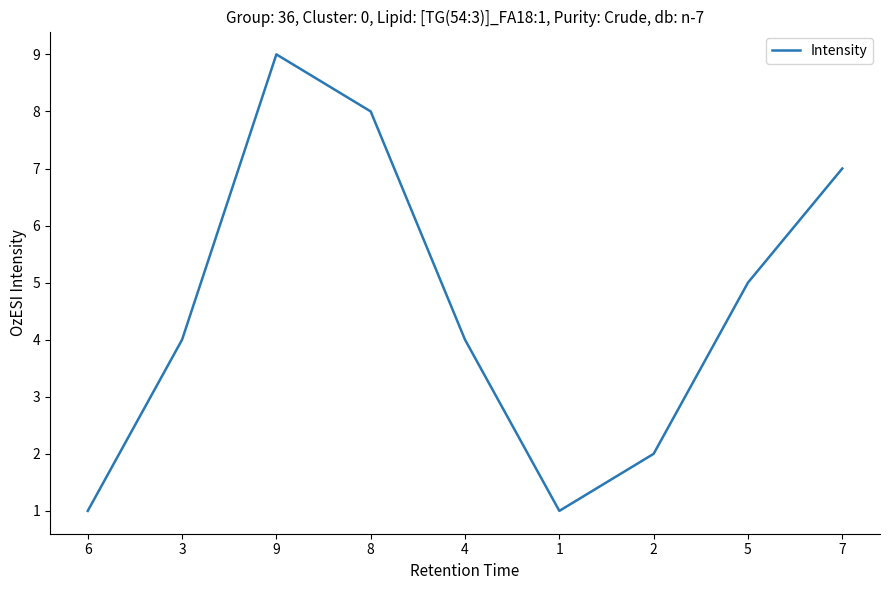

What is the greatest value displayed?

9